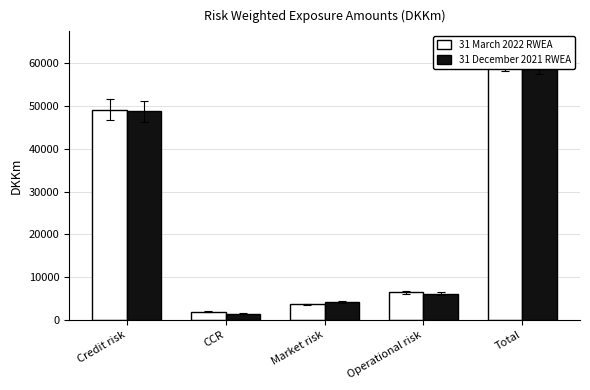

What are all the series names shown in the legend?

31 March 2022 RWEA, 31 December 2021 RWEA